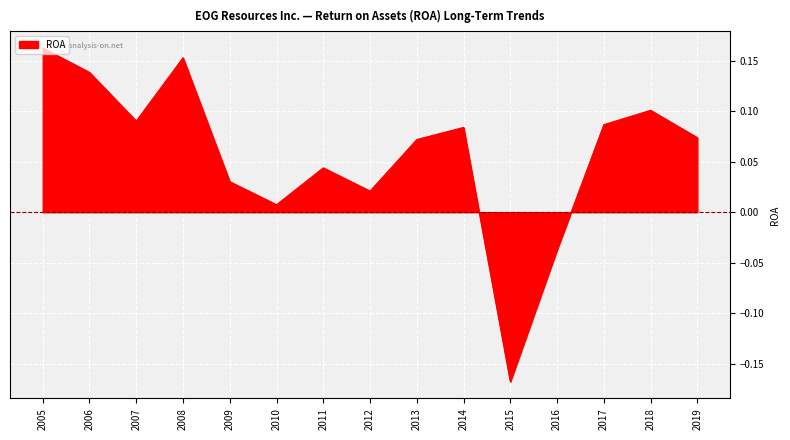

What is the change in value from 2008 to 2017?

-0.1